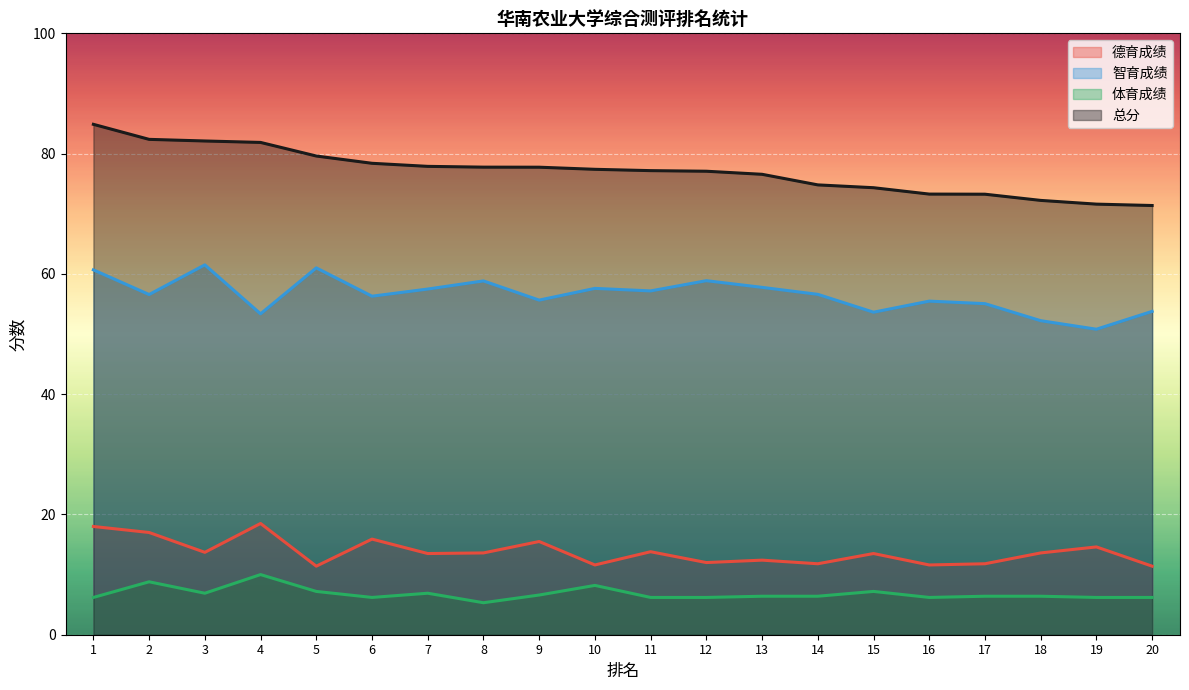

True or false: 体育成绩 and 德育成绩 intersect in this chart.

False